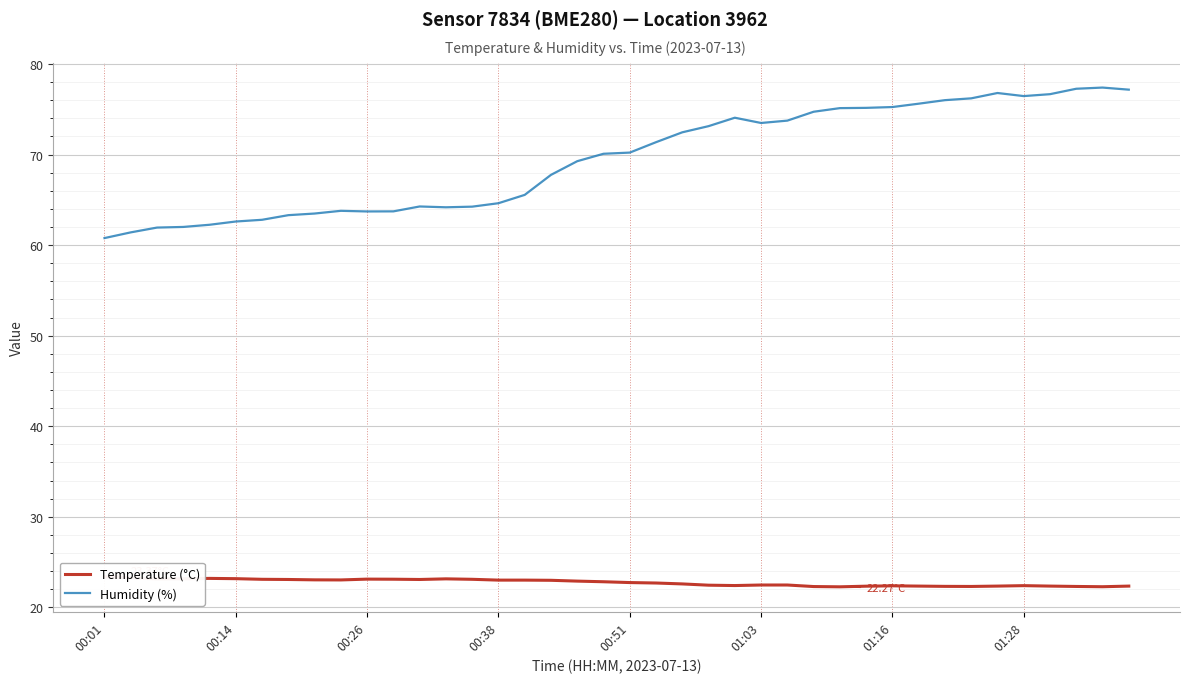

Which series has the largest range (max minus min)?

Humidity (%)